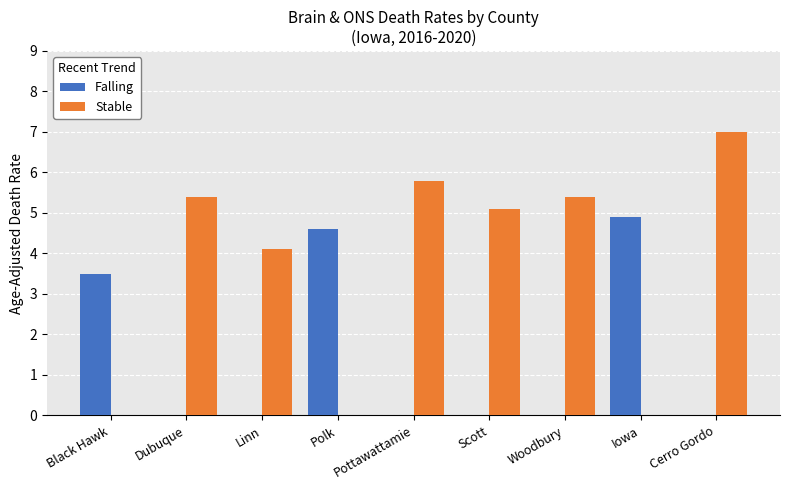

Between Dubuque and Linn, which series saw the biggest shift?

Stable